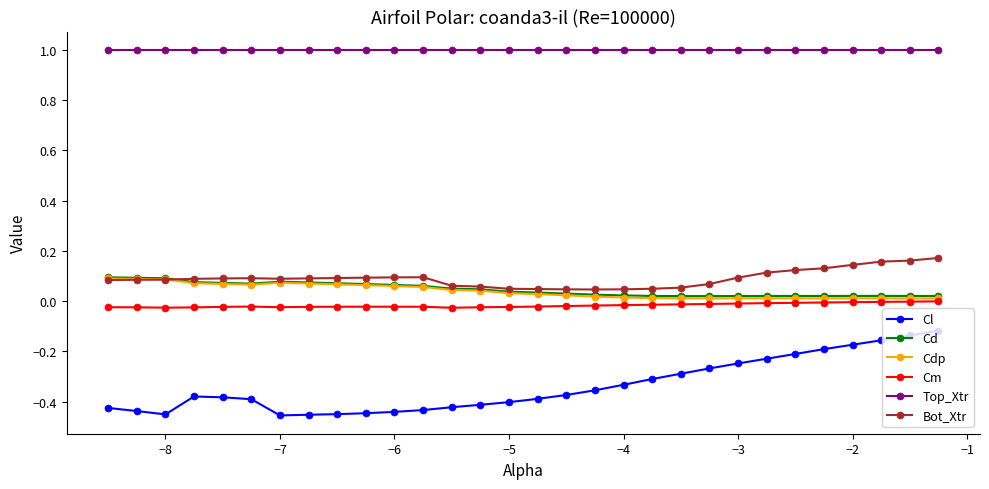

Which series has the largest total across all categories?

Top_Xtr